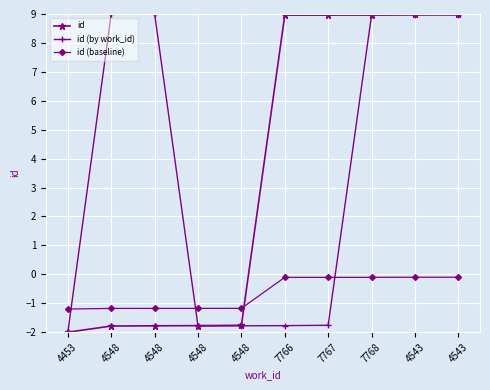

Which series ends up on top after the final intersection of id (by work_id) and id (baseline)?

id (by work_id)